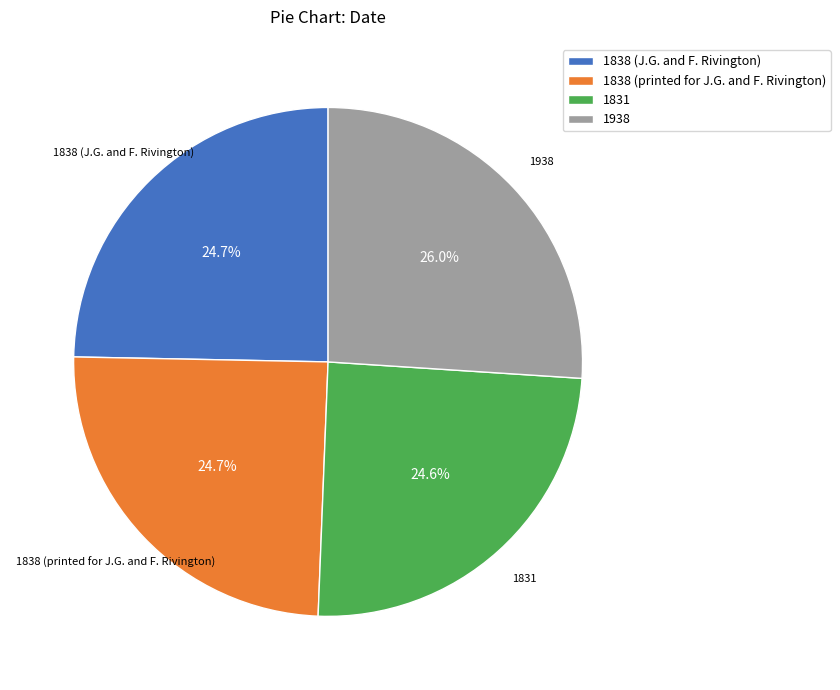

Combined, do 1838 (printed for J.G. and F. Rivington) and 1938 account for over 50%?

Yes